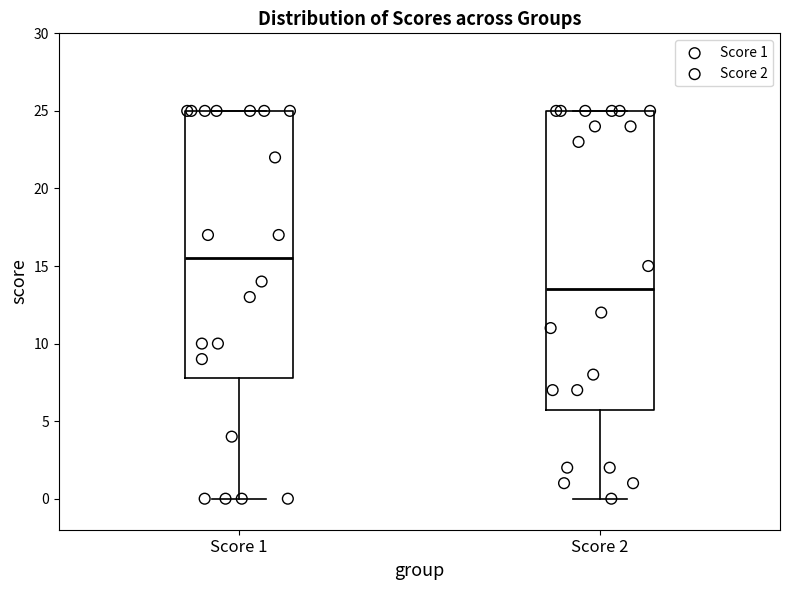

Which box is the tallest, from its lower edge to its upper edge?

Score 2